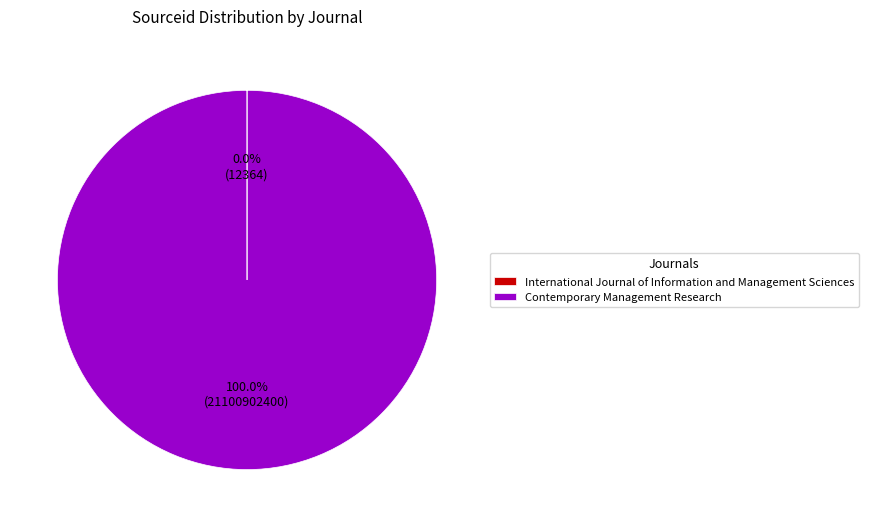

Which category accounts for the majority?

Contemporary Management Research